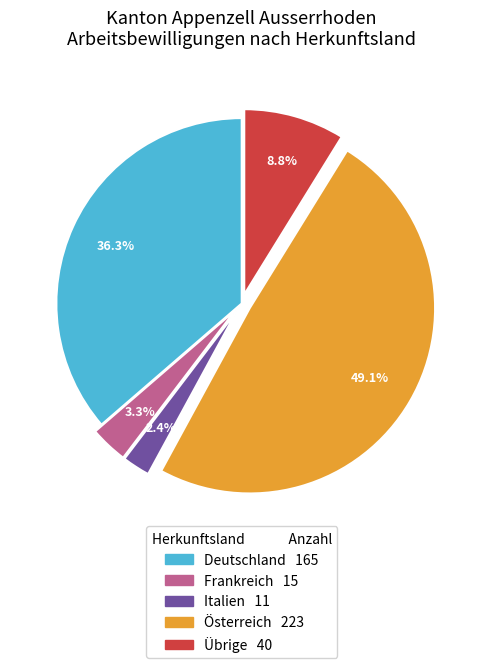

Which has a higher value, Deutschland or Italien?

Deutschland